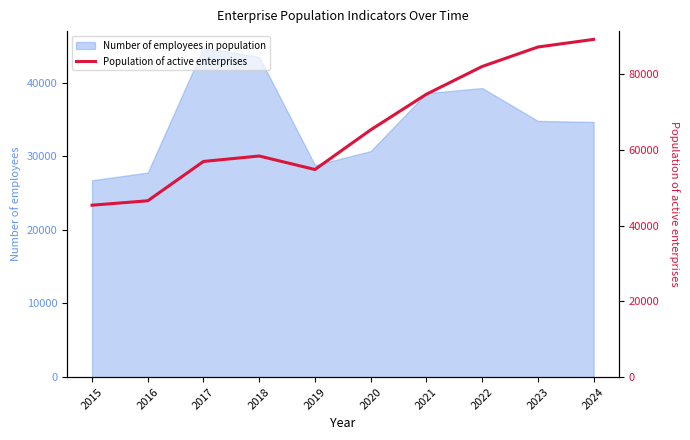

Rank the categories by value from highest to lowest.

2024, 2023, 2022, 2021, 2020, 2018, 2017, 2019, 2016, 2015